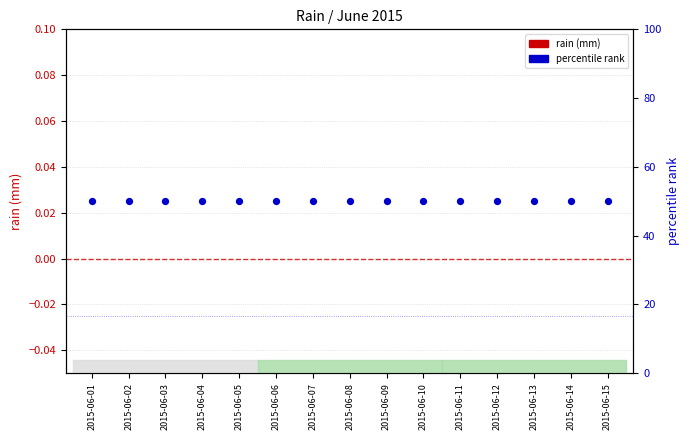

At how many categories does at least one series exceed 17?

15